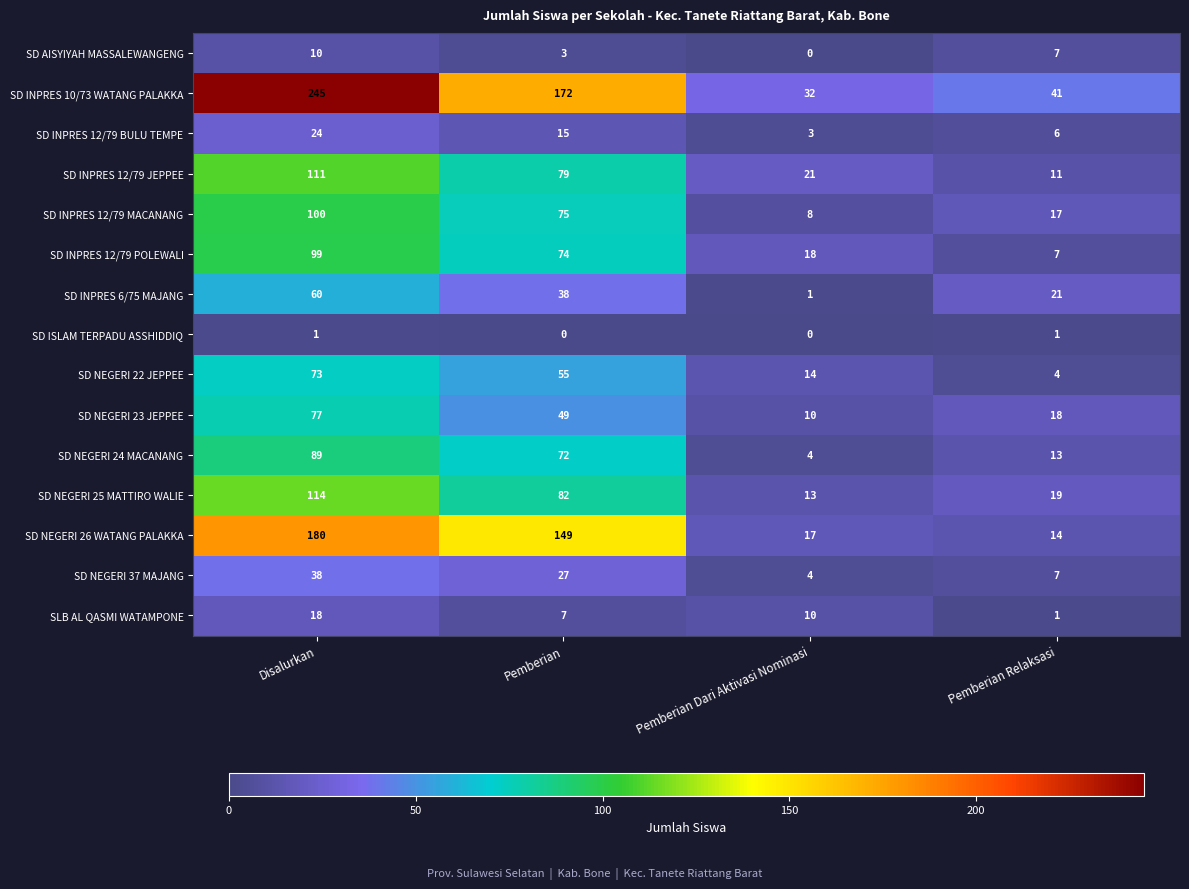

What is the greatest value displayed?

245